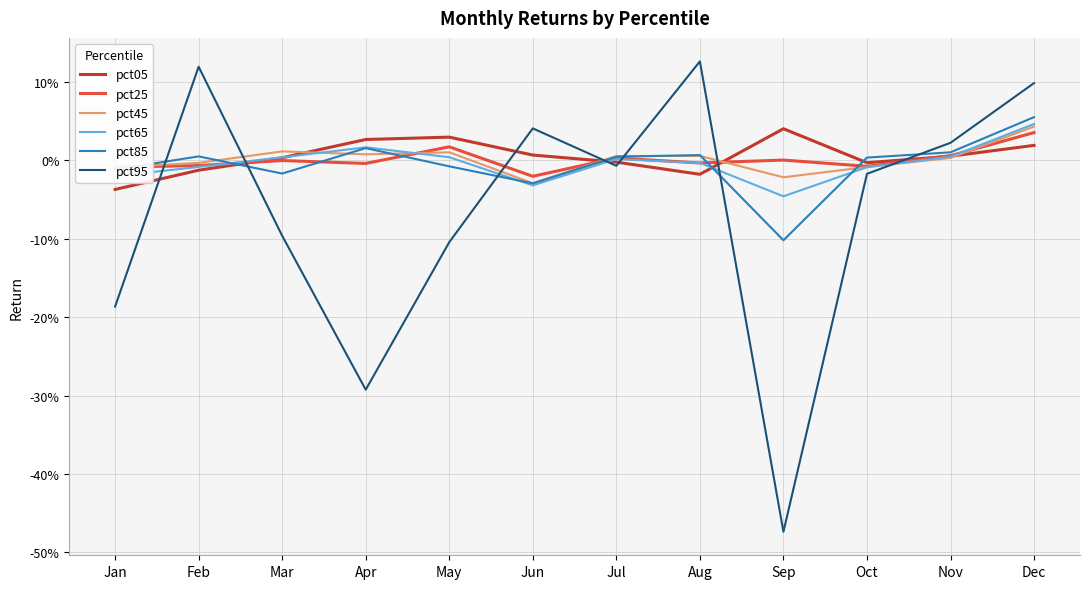

Which series has the largest range (max minus min)?

pct95